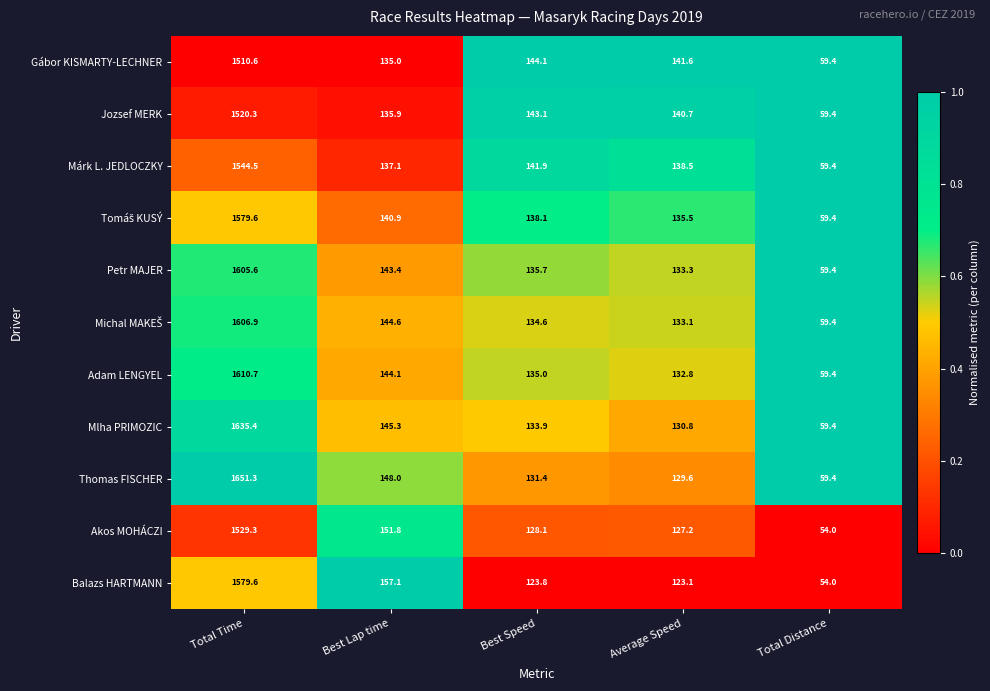

Which series has the largest range (max minus min)?

Thomas FISCHER